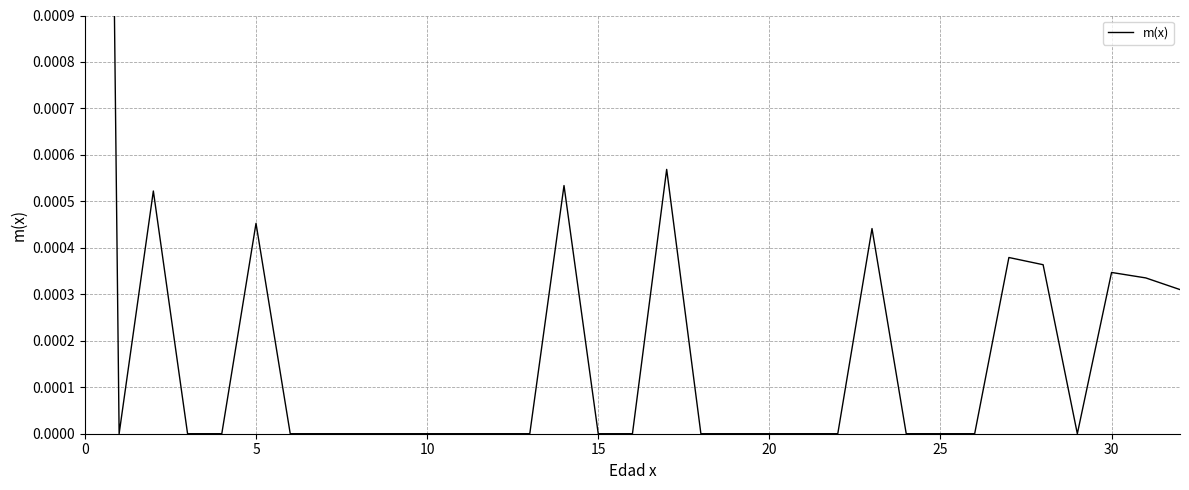

The chart shows a value of 0.0 at 30. True or false?

True